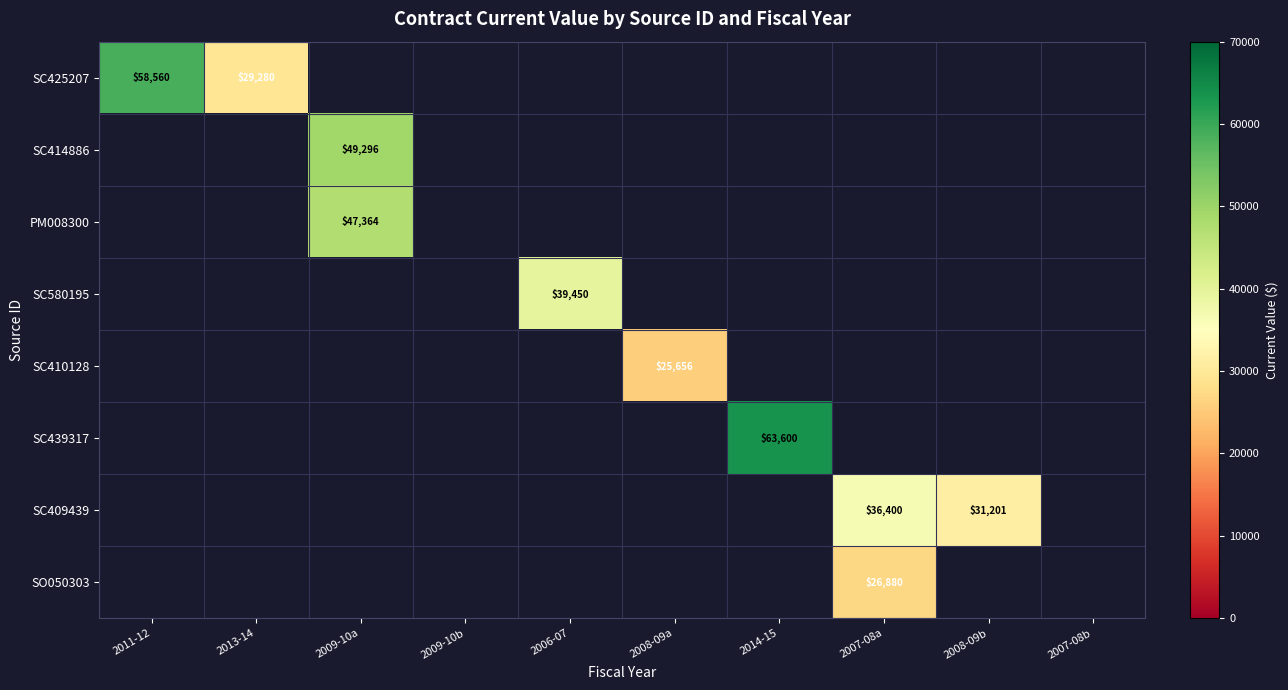

True or false: SC410128 has a value of 9206 at 2008-09a.

False